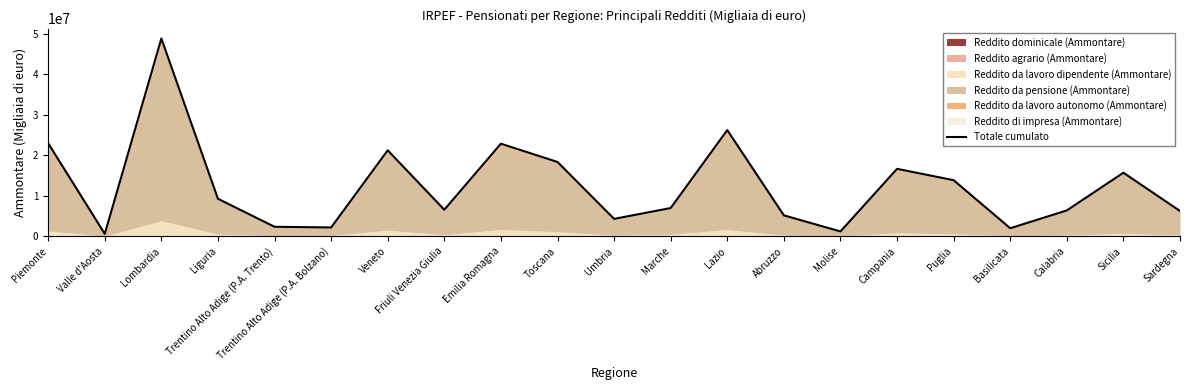

What is the label of the 1st point from the left?

Piemonte